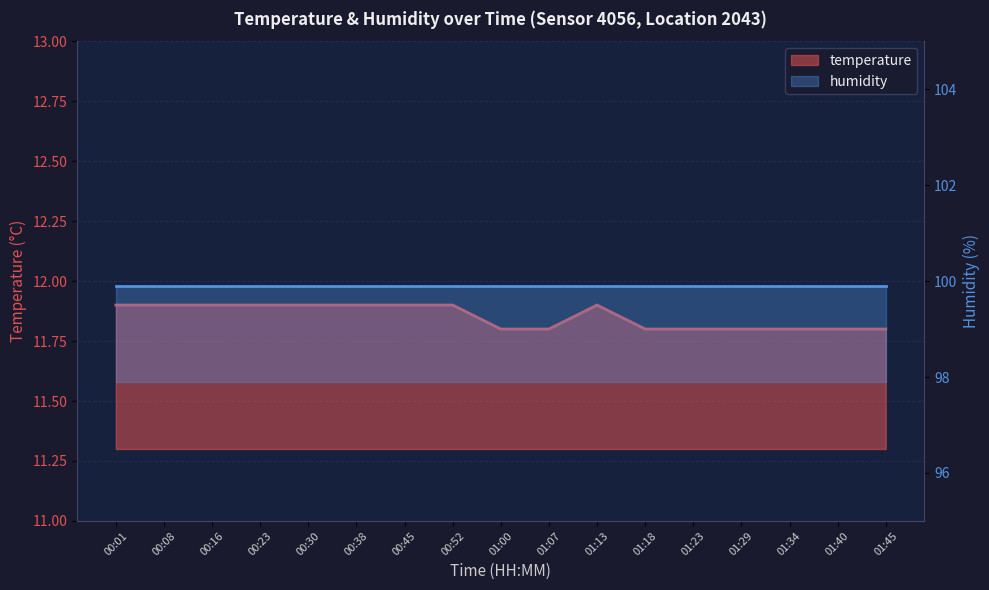

What is the change in value from 00:30 to 01:18?

-0.1